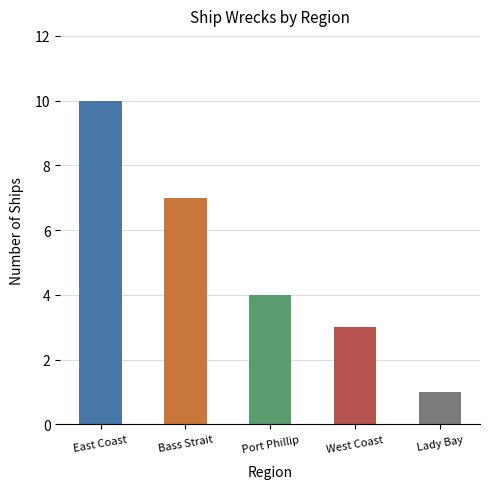

What is the minimum value shown in the chart?

1